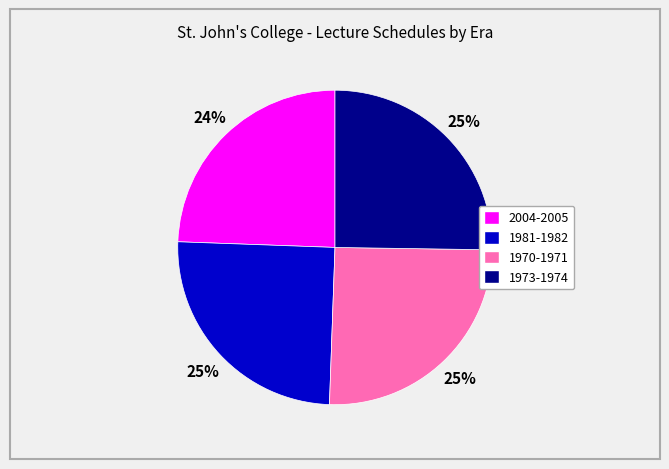

Is it true that 1970-1971 is 31% of the pie?

False